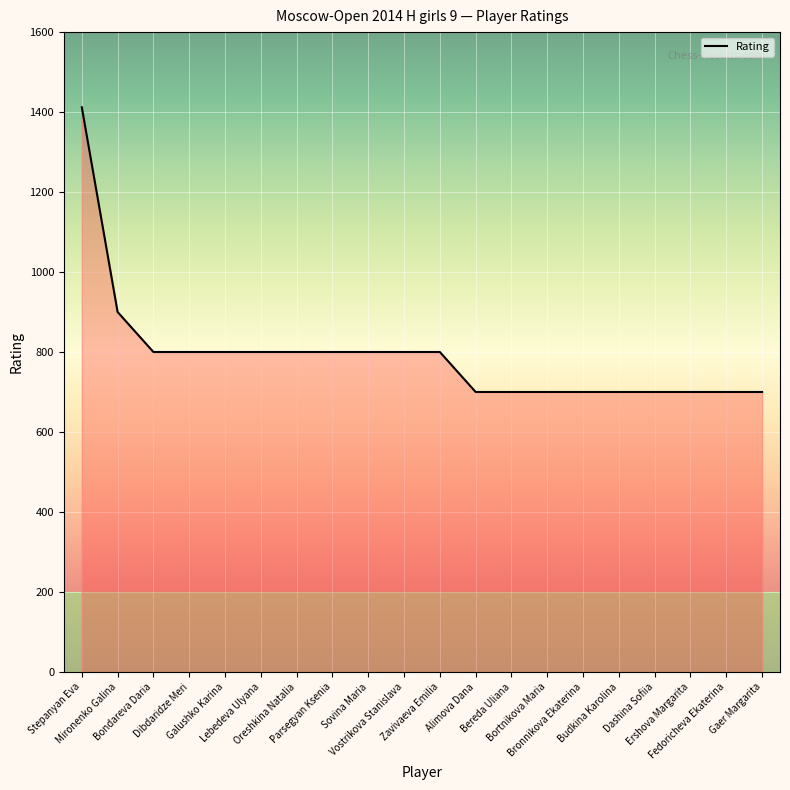

What is the difference between the second highest and second lowest values?

200